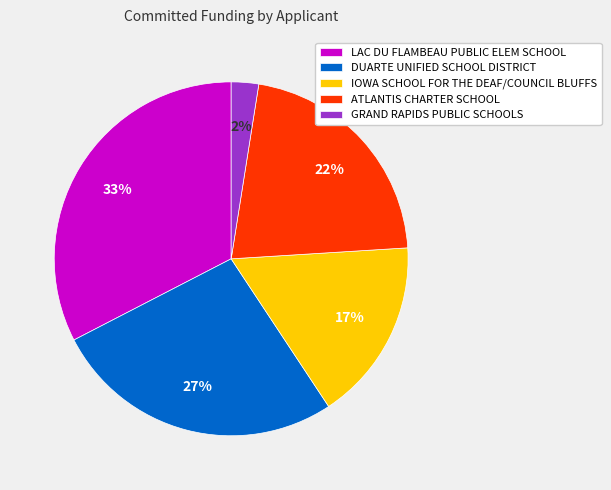

Is there any slice that represents more than half of the pie?

No